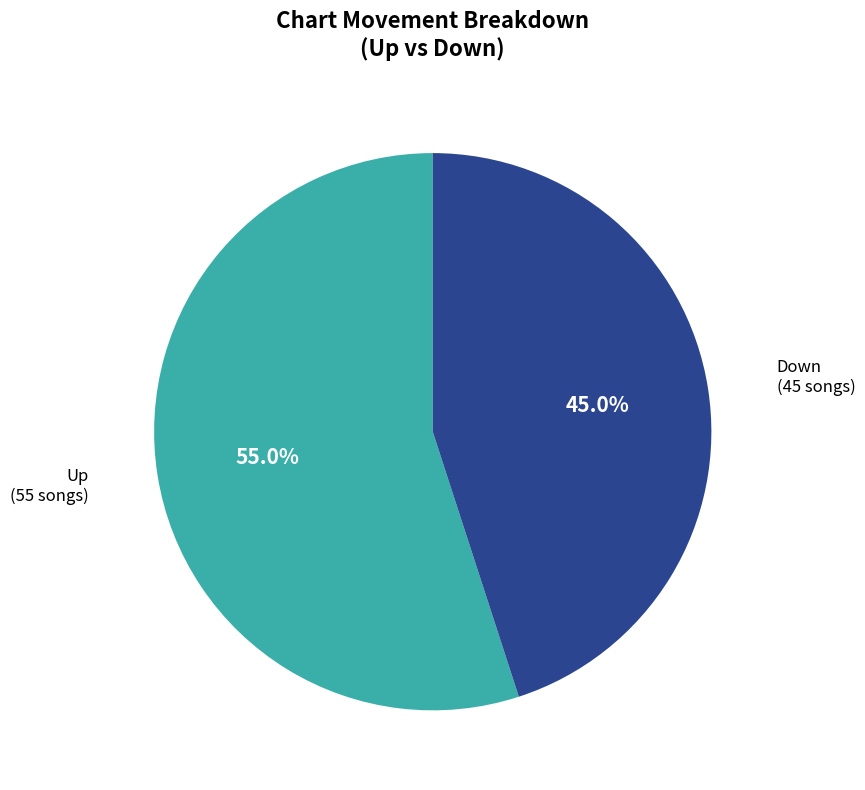

Does any single category account for the majority?

Yes